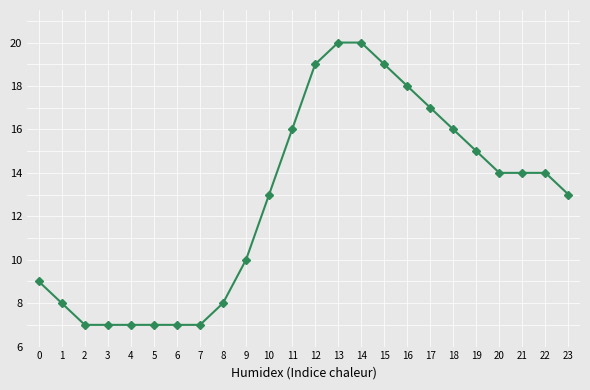

What is the maximum value shown in the chart?

20